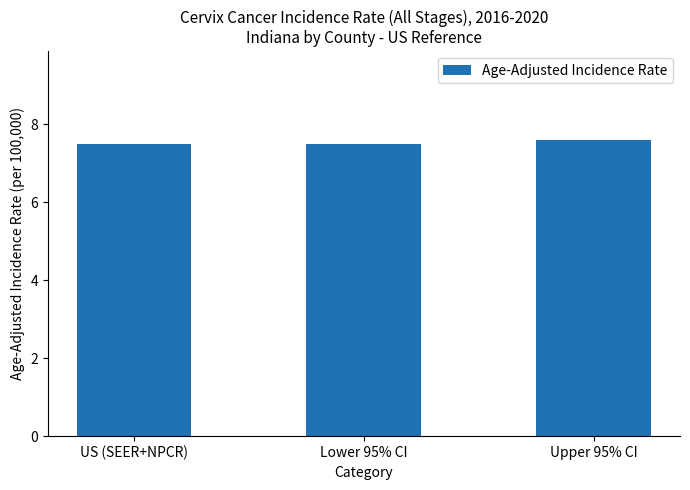

Reading right to left, list all the values displayed in this chart.

Upper 95% CI=7.6	Lower 95% CI=7.5	US (SEER+NPCR)=7.5